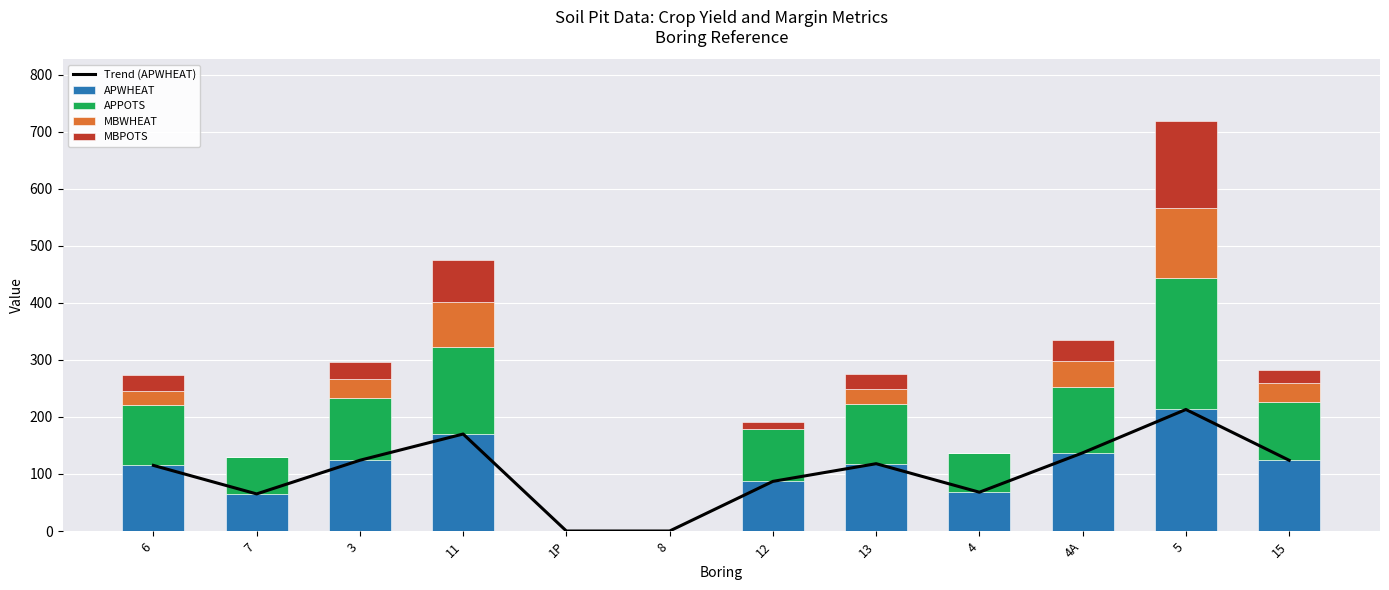

What is the maximum value for APPOTS?

231